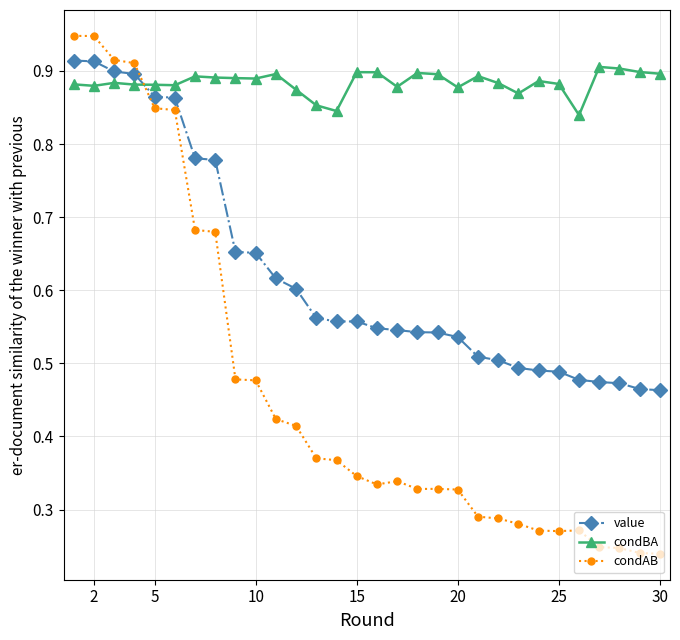

How many value values are between 0 and 1?

30